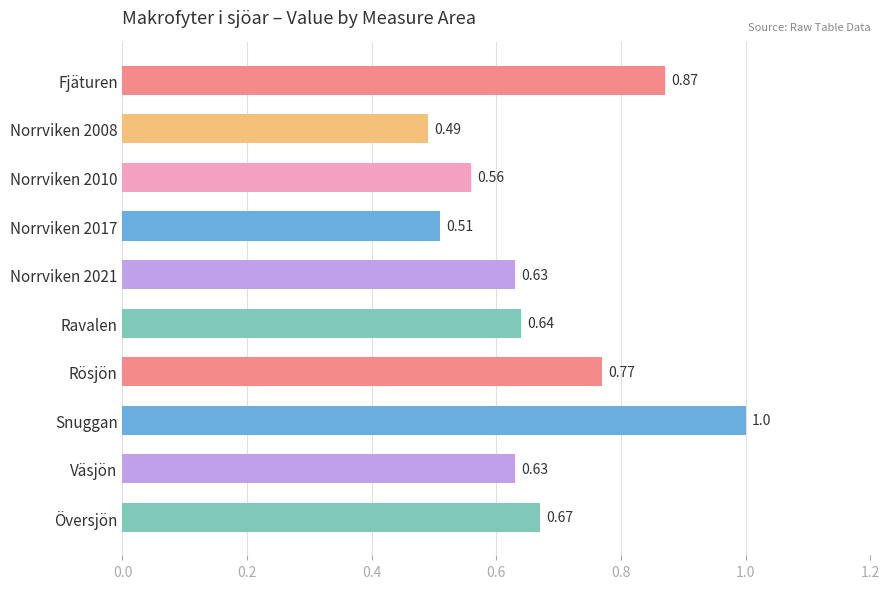

Which category has the lowest value across all series?

Norrviken 2008